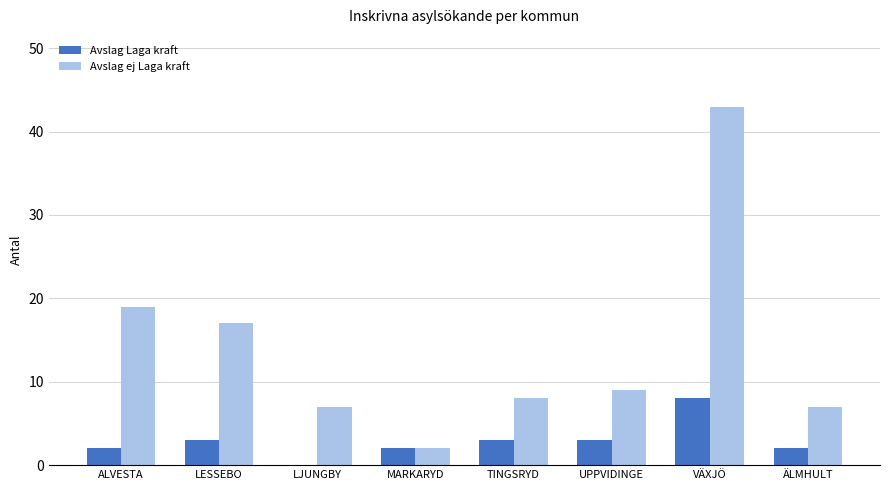

Reading right to left, what are all the values shown in this chart?

Avslag Laga kraft: ÄLMHULT=2	VÄXJÖ=8	UPPVIDINGE=3	TINGSRYD=3	MARKARYD=2	LJUNGBY=0	LESSEBO=3	ALVESTA=2
Avslag ej Laga kraft: ÄLMHULT=7	VÄXJÖ=43	UPPVIDINGE=9	TINGSRYD=8	MARKARYD=2	LJUNGBY=7	LESSEBO=17	ALVESTA=19